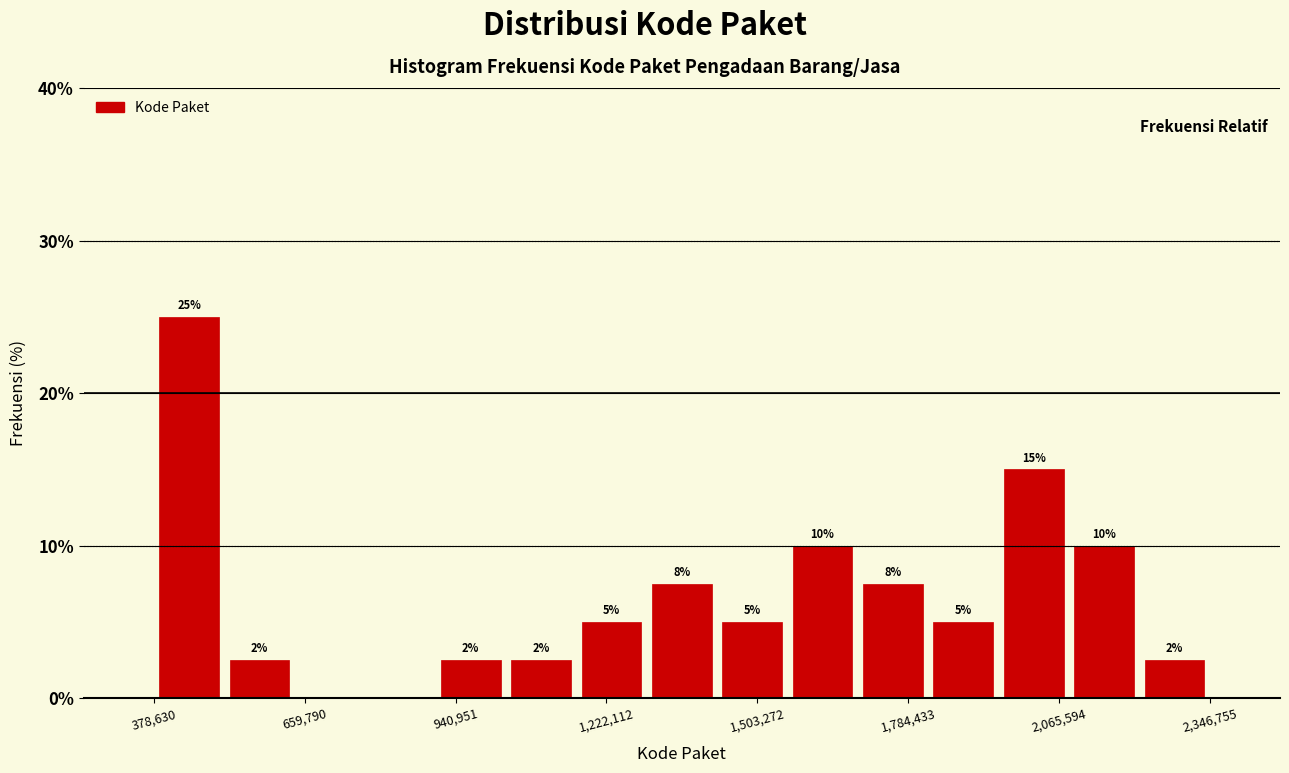

Around what value on the x-axis is the tallest bar? Give the approximate position of its centre, as read against the axis.

450000